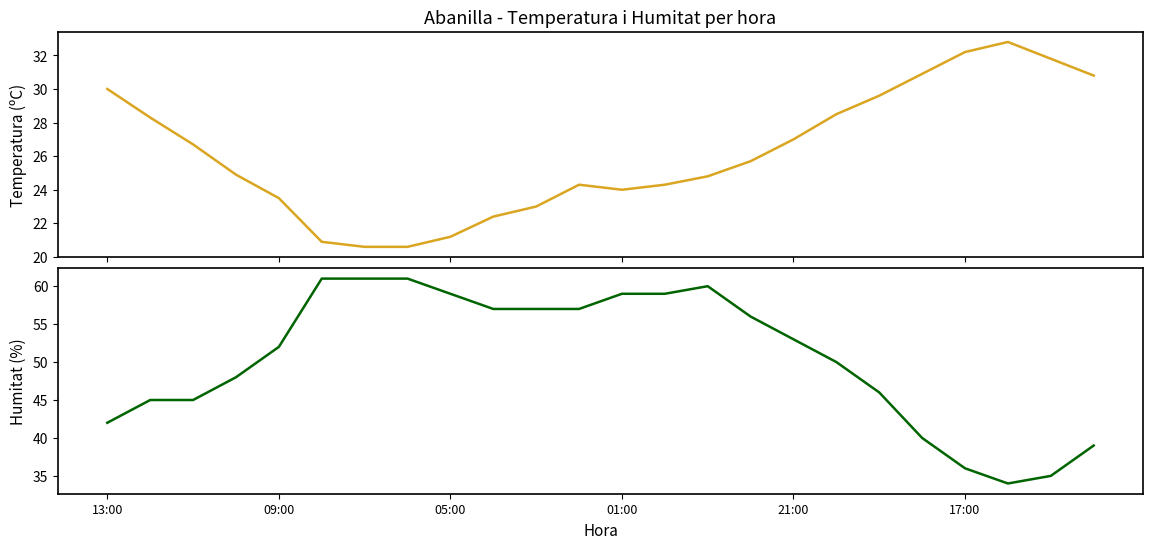

Does the chart display data point markers on the line(s)?

No